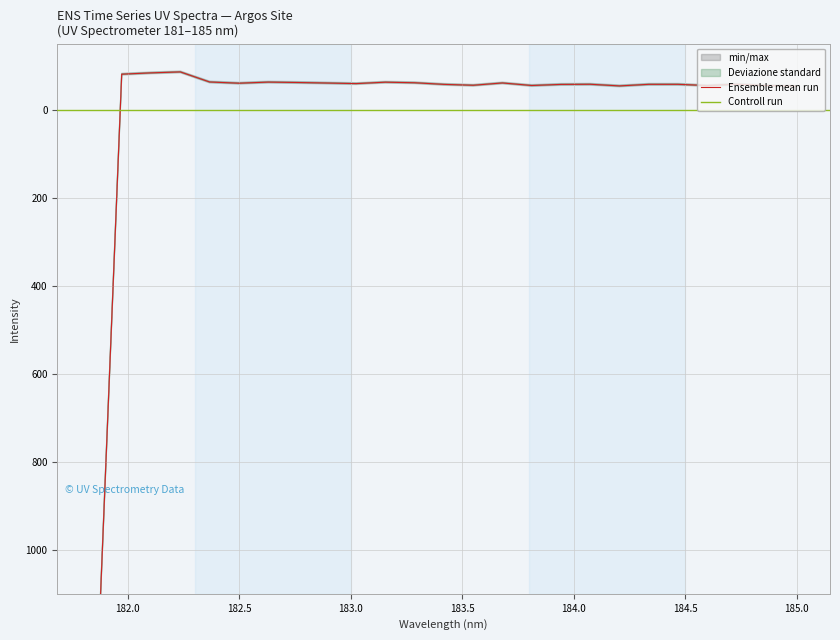

Which label corresponds to the largest value in the chart?

181.8418